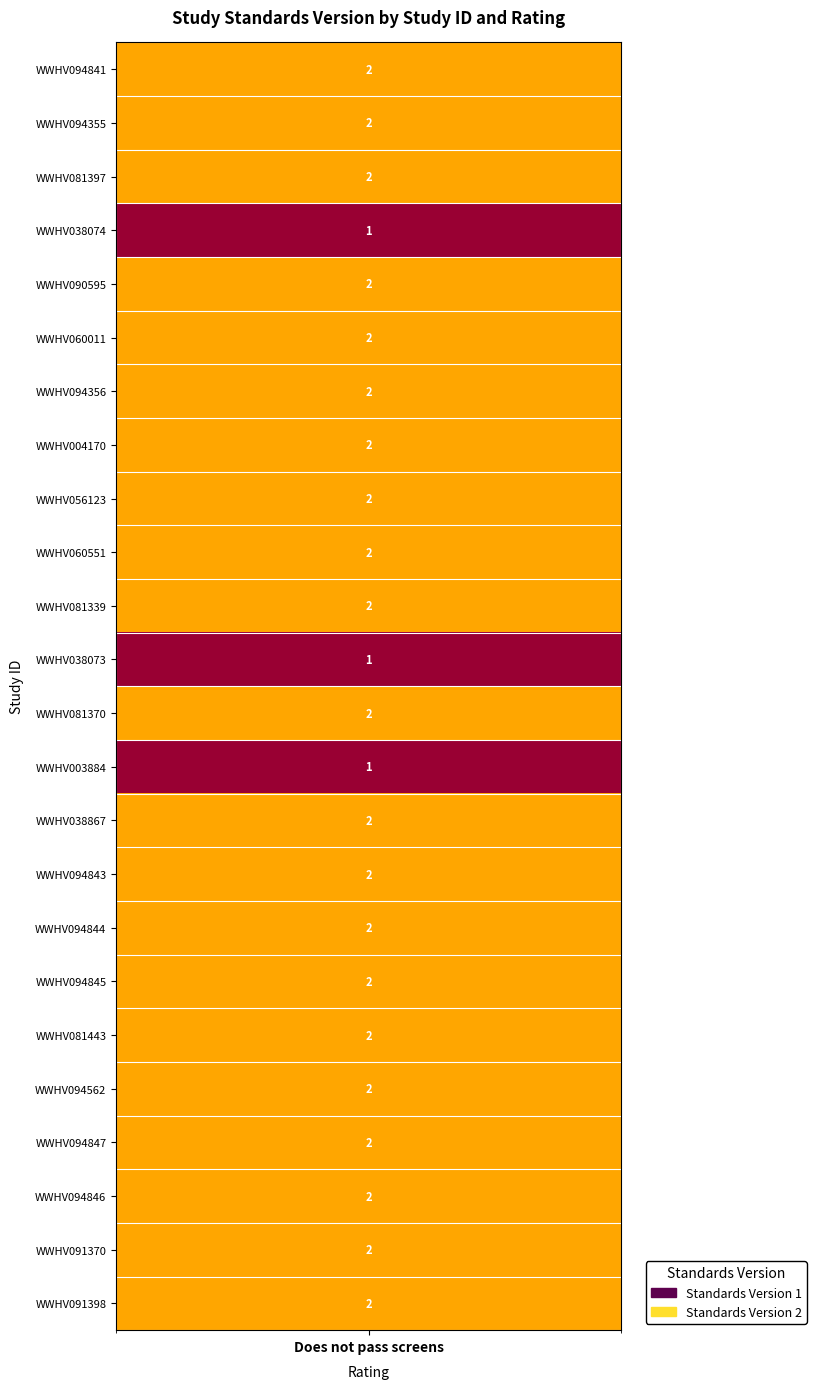

True or false: the data shows 3 at WWHV004170.

False